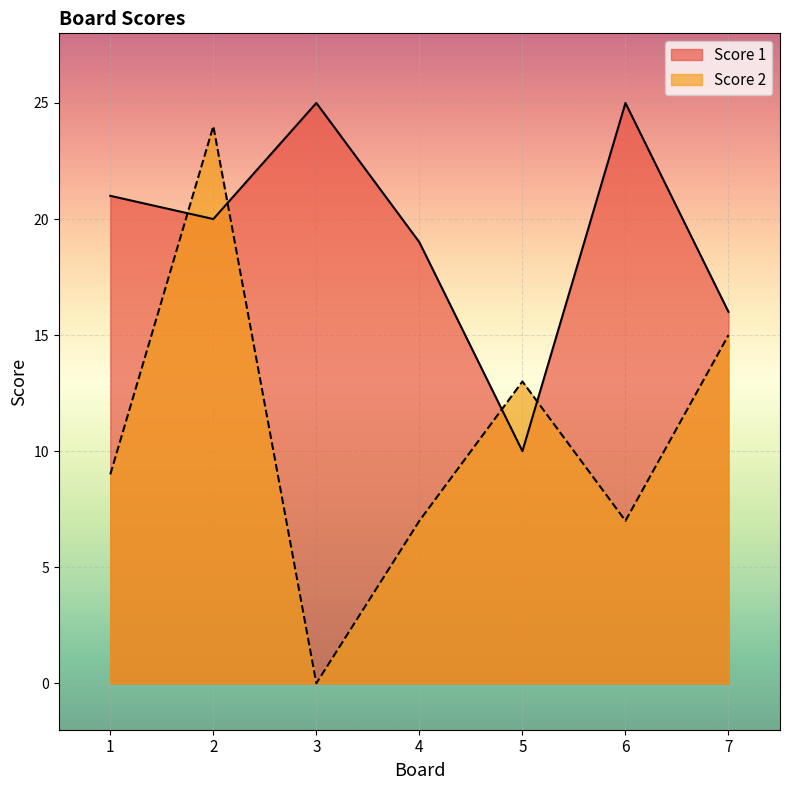

How many values in Score 2 are above zero?

6